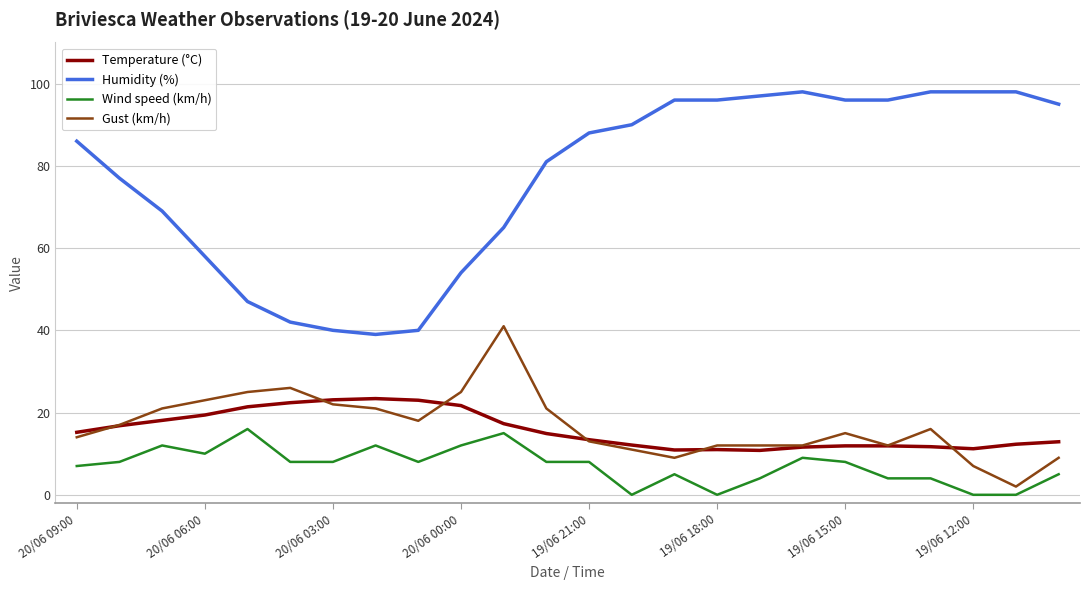

True or false: Humidity (%) and Gust (km/h) intersect in this chart.

False